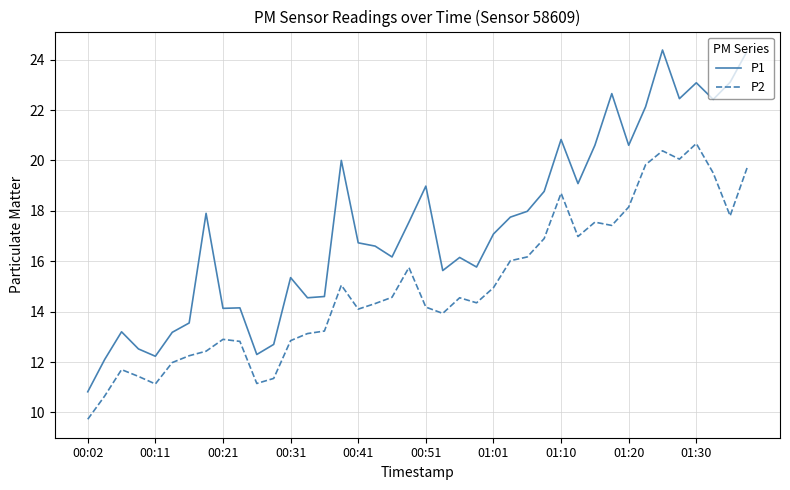

Rank the series by their average value, from lowest to highest.

P2, P1